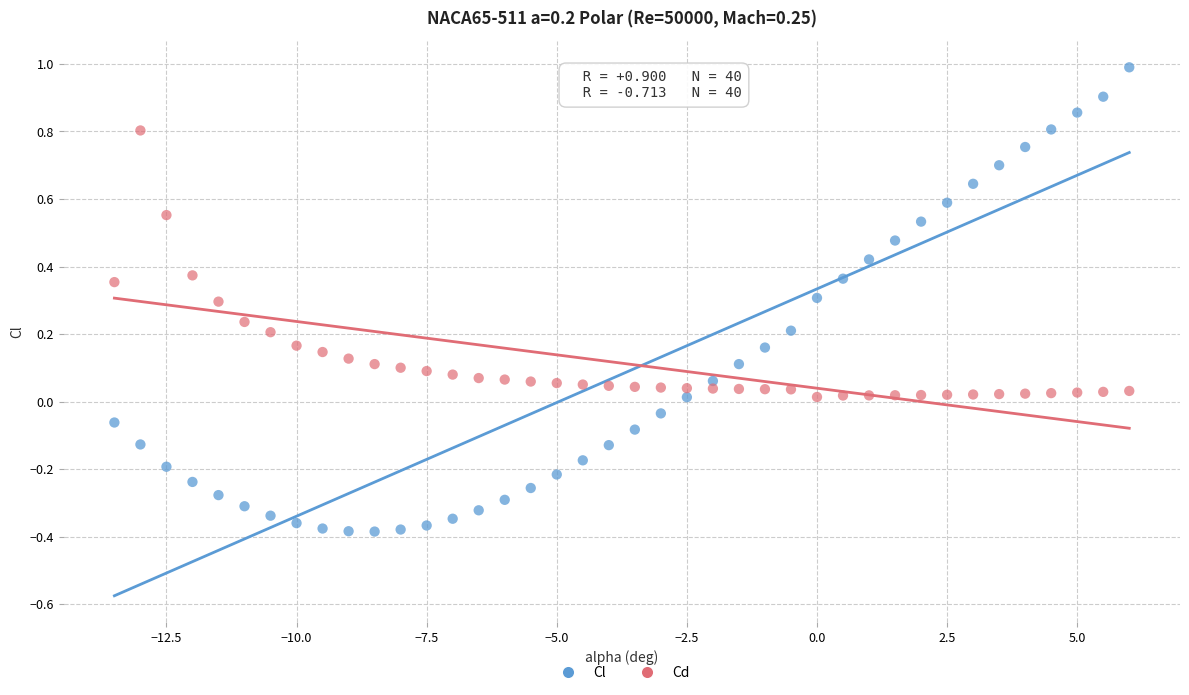

Across all data points, what is the range of X values (max minus min)?

19.5